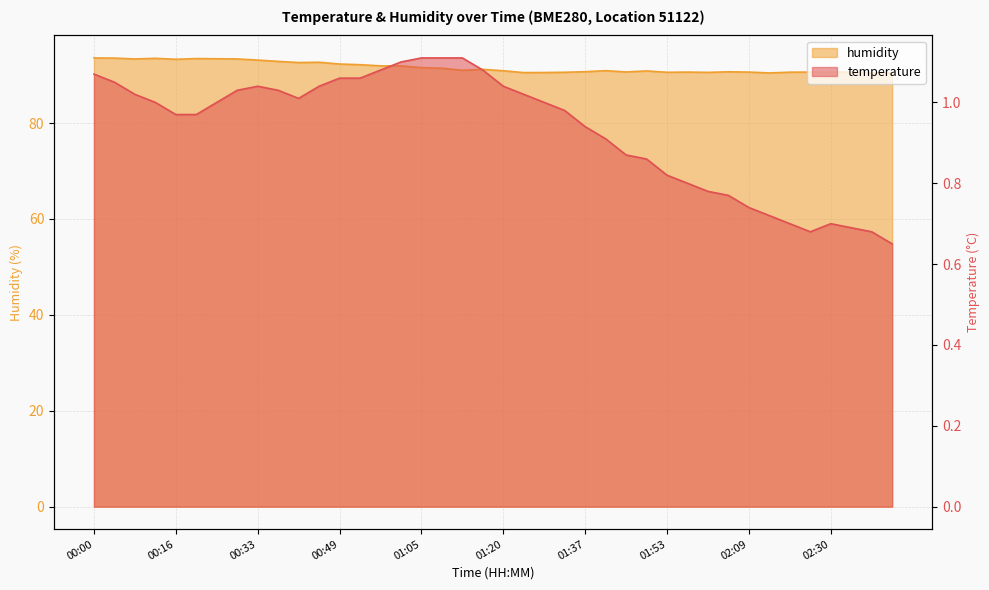

What is the difference between the temperature values at 00:16 and 01:57?

0.2